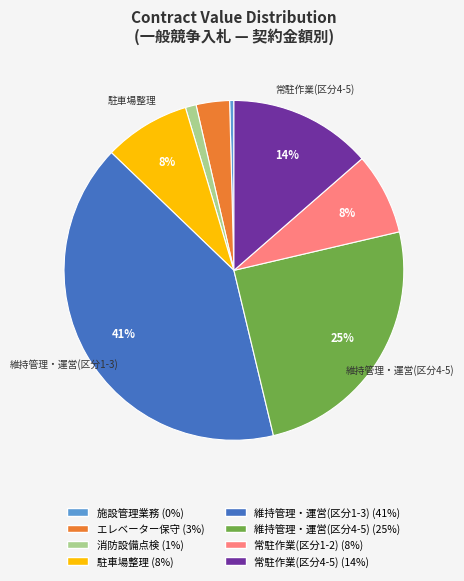

To the nearest percent, what is the average slice percentage?

12%